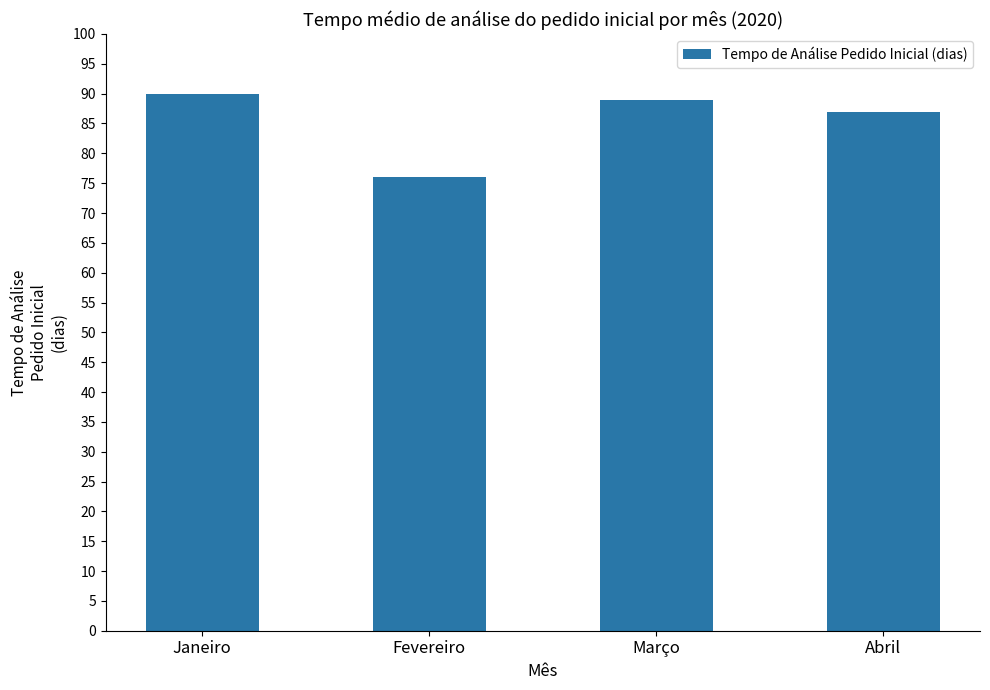

The chart shows a value of 90 at Janeiro. True or false?

True